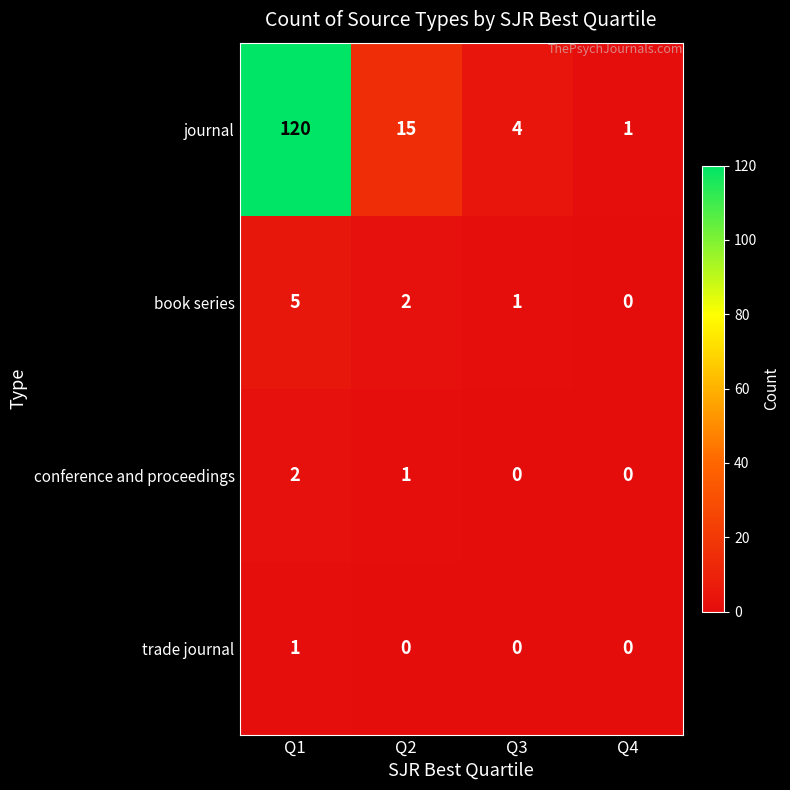

Count the conference and proceedings values in the range 0 to 2.

4